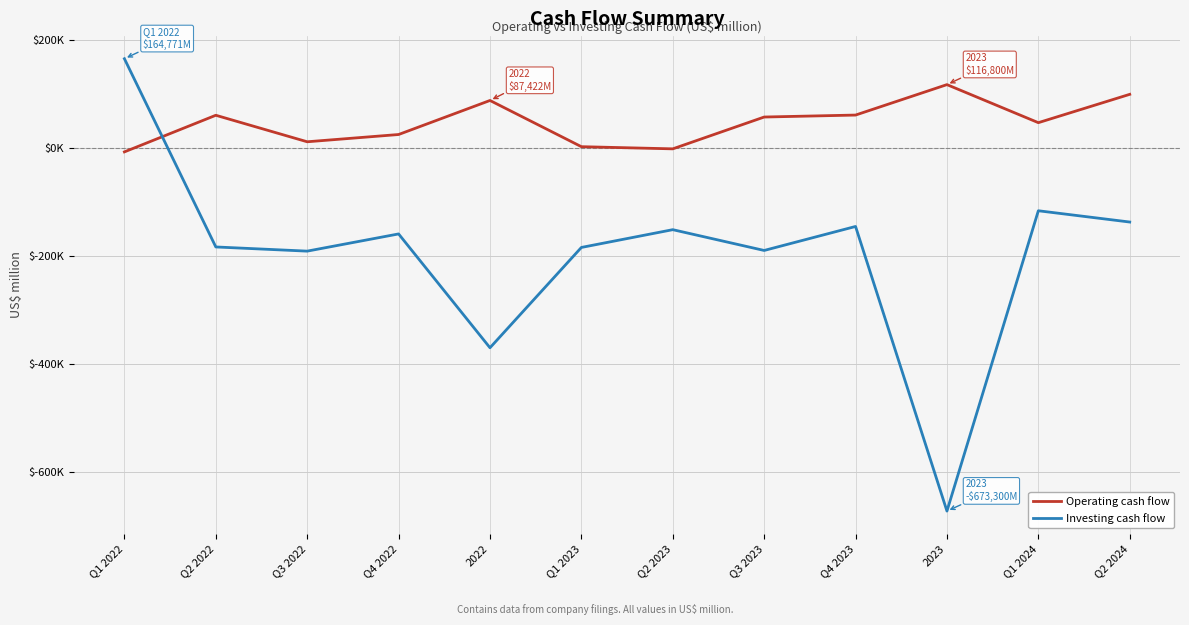

At which category does Investing cash flow reach its first local valley?

Q3 2022